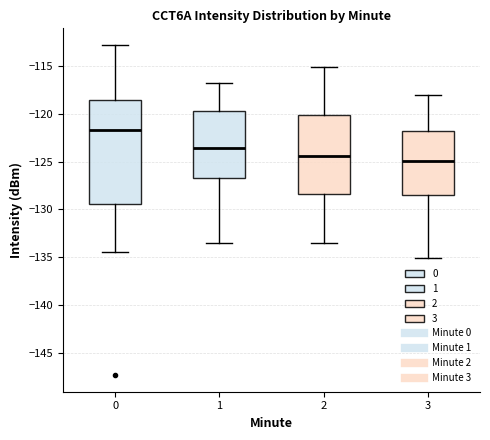

Reading left to right, transcribe this box plot: for each box, give where its median line is, the range the box spans, and where its two whiskers end, as read against the y-axis. The values are not printed on the chart, so give them approximately, as read against the axis.

0: median -121.5, box -129.5 to -118.5, whiskers -134.5 to -113.0
1: median -123.5, box -126.5 to -119.5, whiskers -133.5 to -117.0
2: median -124.5, box -128.5 to -120.0, whiskers -133.5 to -115.0
3: median -125.0, box -128.5 to -122.0, whiskers -135.0 to -118.0